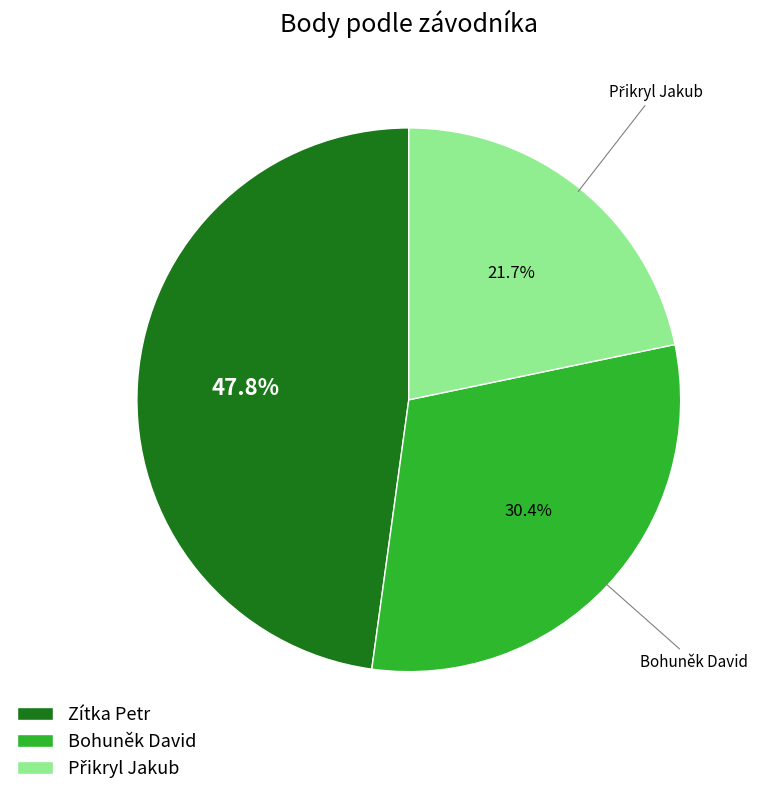

Between Bohuněk David and Zítka Petr, which is larger?

Zítka Petr